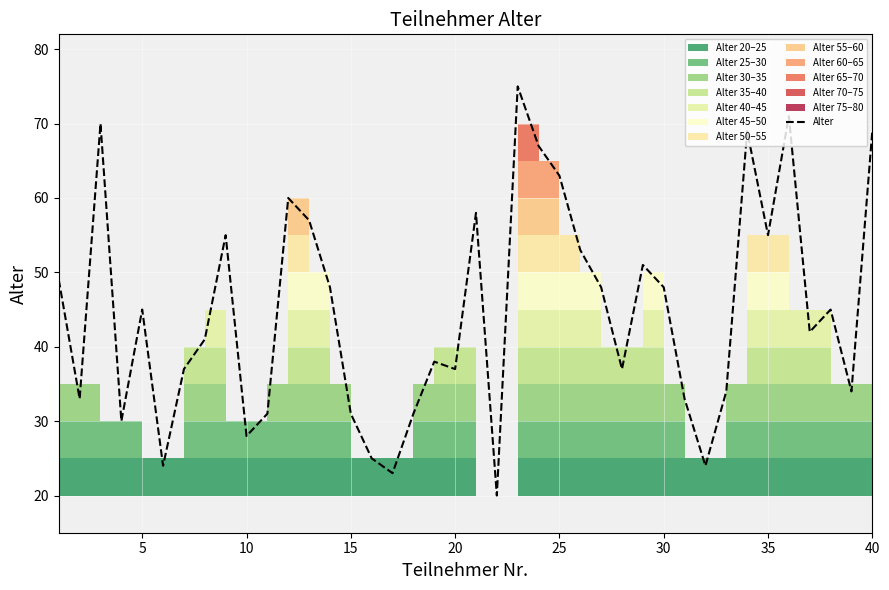

The value of Alter at 35 is 85. True or false?

False